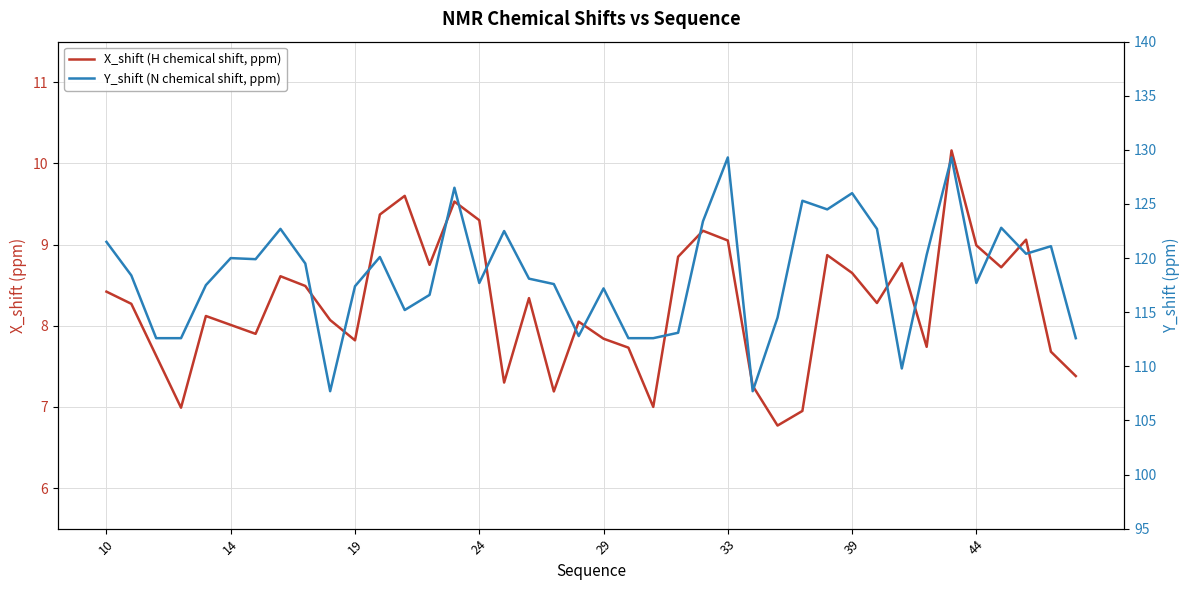

Reading left to right, extract all data points from this chart.

X_shift (H chemical shift, ppm): 8.4	8.3	7.6	7.0	8.1	8.0	7.9	8.6	8.5	8.1	7.8	9.4	9.6	8.8	9.5	9.3	7.3	8.3	7.2	8.1	7.8	7.7	7.0	8.8	9.2	9.1	7.3	6.8	7.0	8.9	8.7	8.3	8.8	7.7	10.2	9.0	8.7	9.1	7.7	7.4
Y_shift (N chemical shift, ppm): 121.5	118.4	112.6	112.6	117.5	120.0	119.9	122.7	119.5	107.7	117.4	120.1	115.2	116.6	126.5	117.7	122.5	118.1	117.6	112.8	117.2	112.6	112.6	113.1	123.4	129.3	107.7	114.5	125.3	124.5	126.0	122.7	109.8	120.3	129.3	117.7	122.8	120.4	121.1	112.6